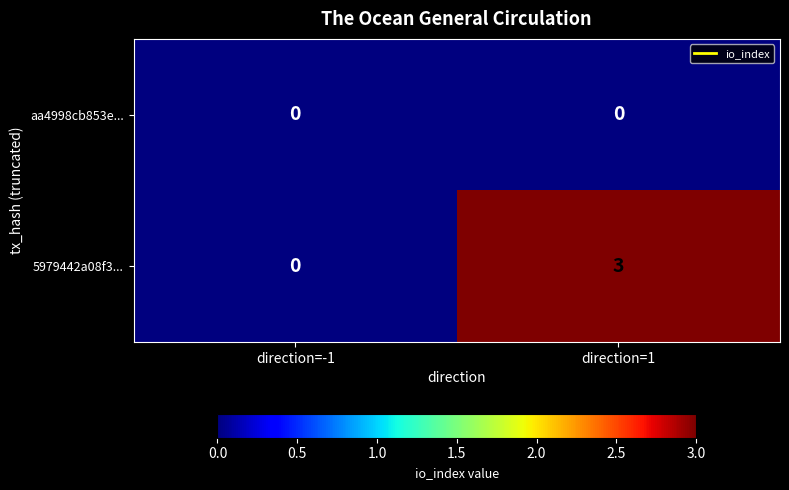

What is the difference between the 5979442a08f3... values at direction=1 and direction=-1?

3